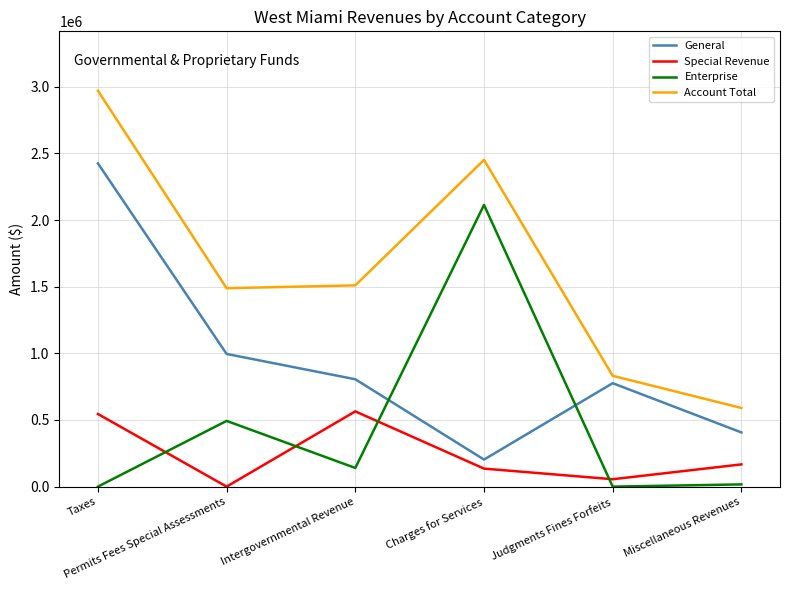

Is it true that Enterprise equals 3785457 at Charges for Services?

False